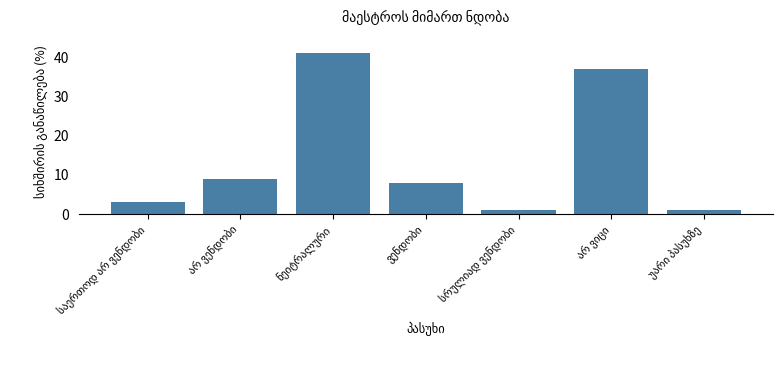

Does the chart contain stacked bars?

No